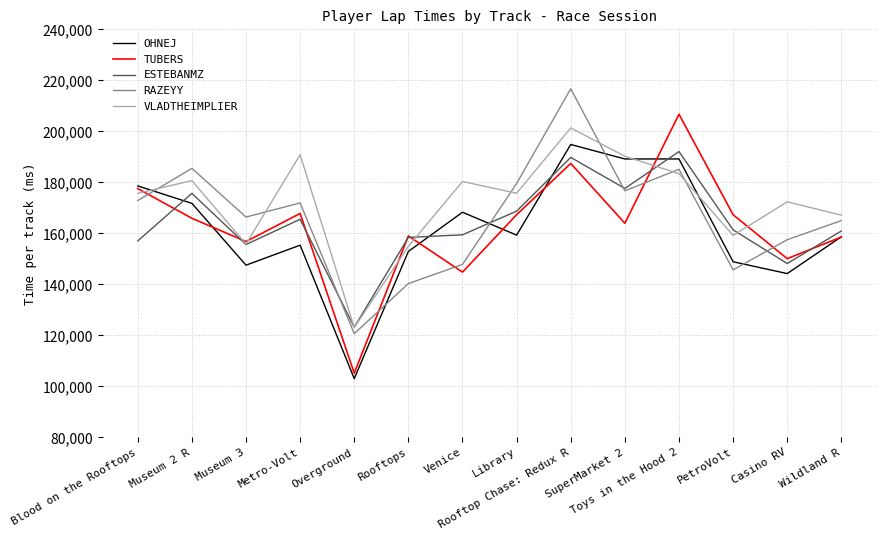

What is the highest value of the RAZEYY series?

216693